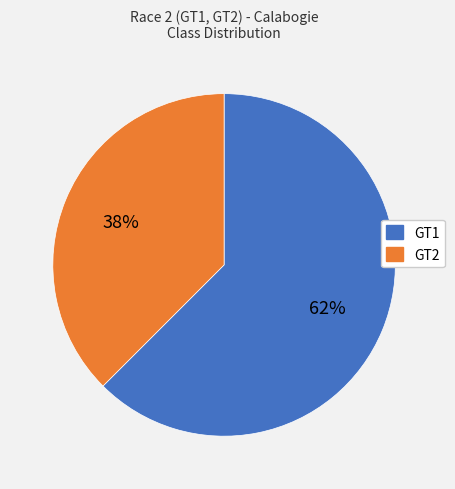

Does GT2 account for over 50% of the chart?

No